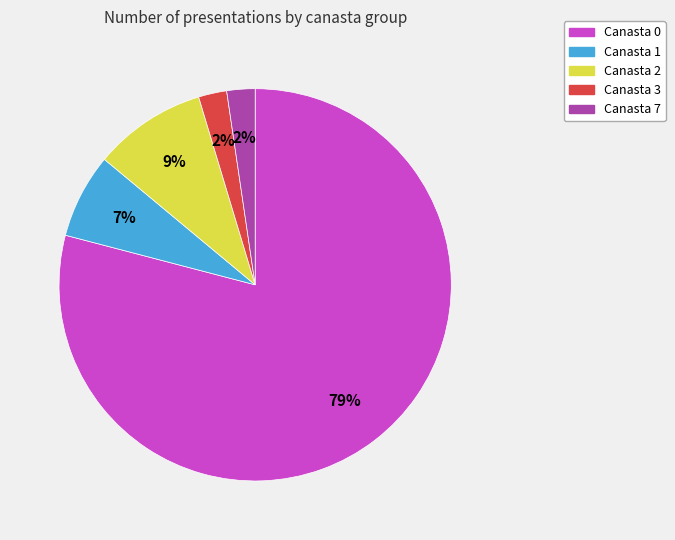

How many slices are in this pie chart?

5